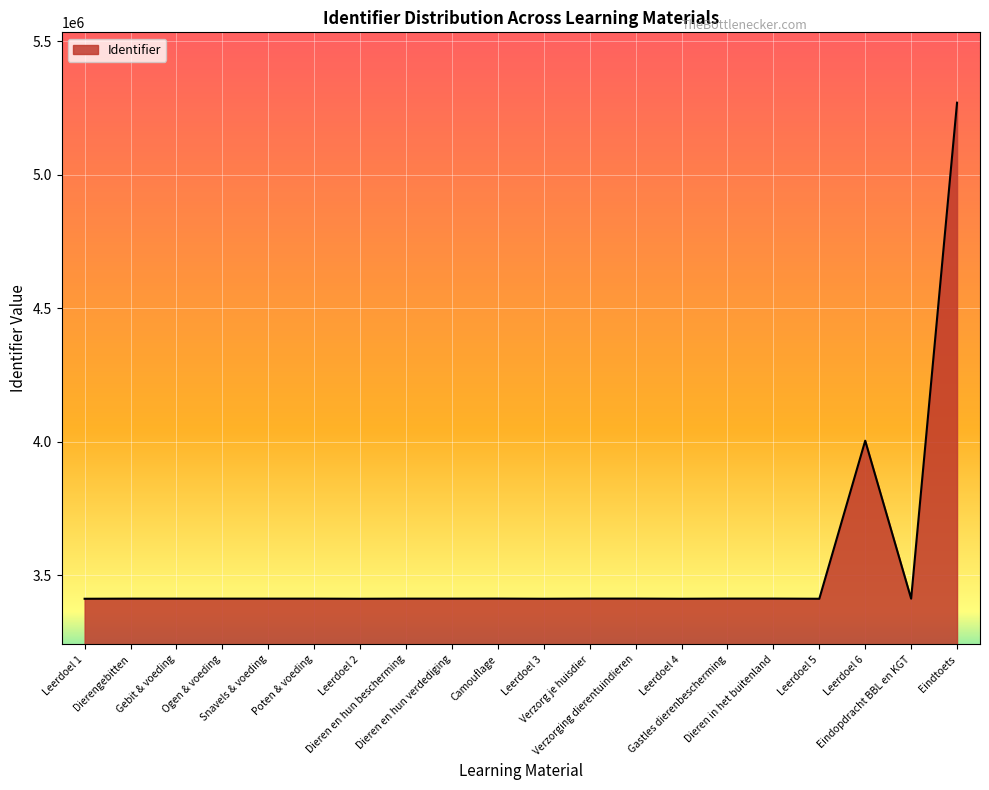

Count the number of categories in the chart.

20